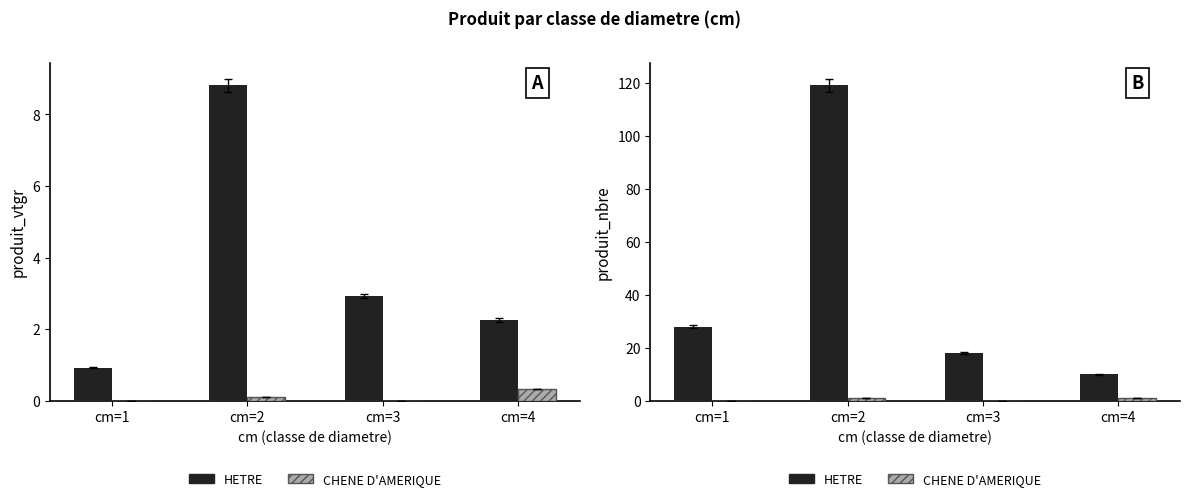

How many groups of bars are there?

4